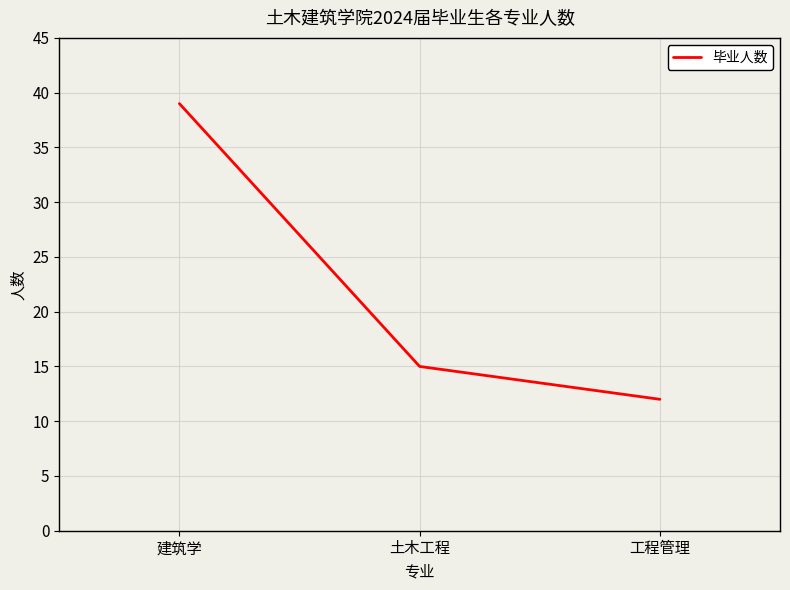

What position from the left is 建筑学?

1